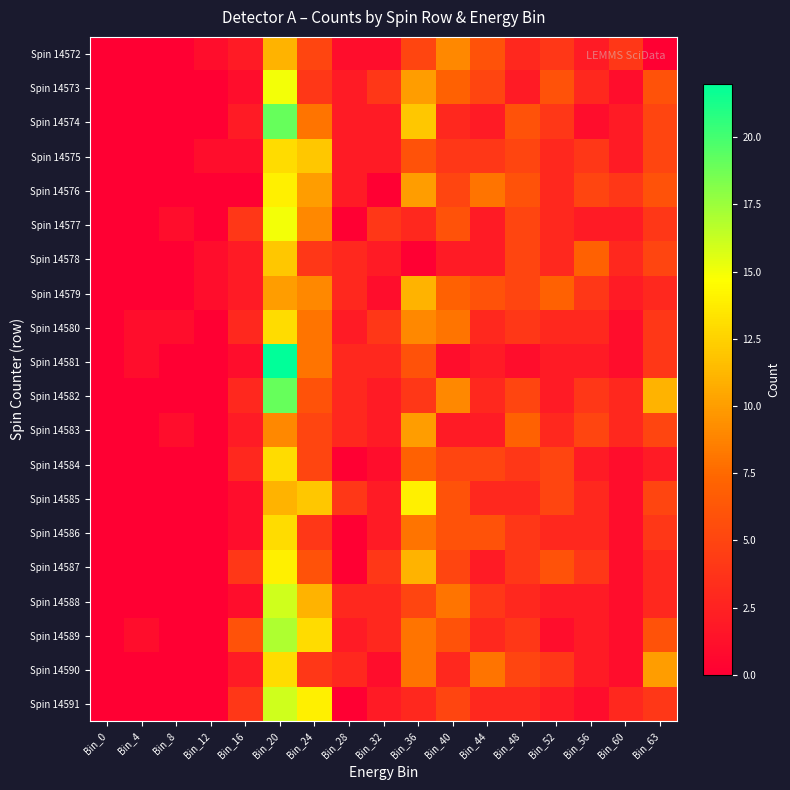

At which category is the sum across all series the highest?

Bin_20